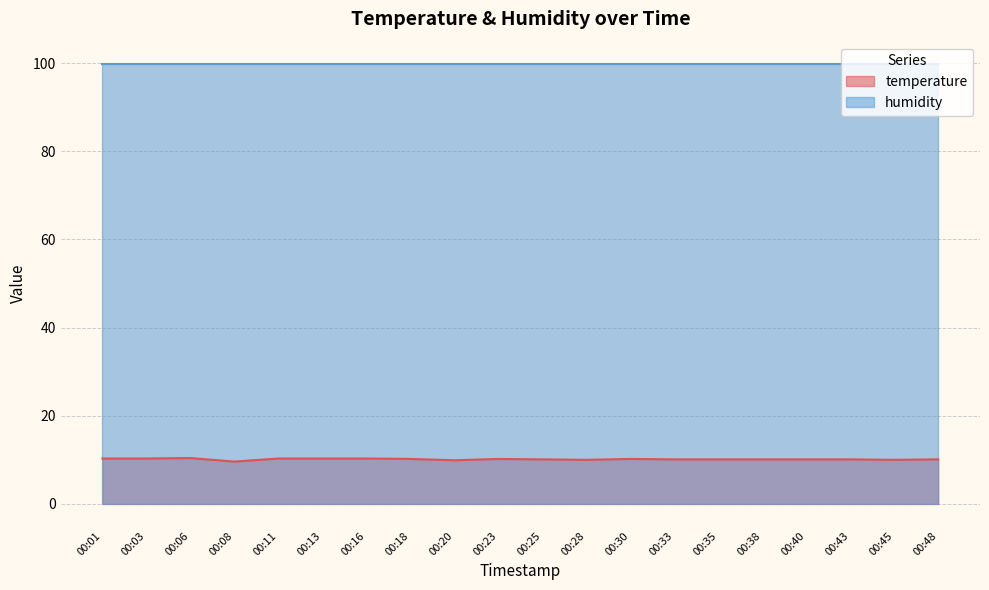

Rank the categories by value from highest to lowest.

00:06, 00:01, 00:03, 00:11, 00:13, 00:16, 00:18, 00:23, 00:30, 00:25, 00:33, 00:35, 00:38, 00:40, 00:43, 00:48, 00:28, 00:45, 00:20, 00:08